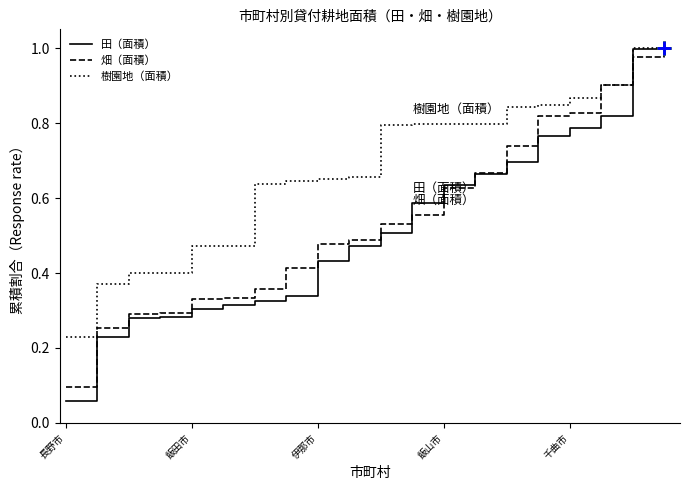

Which series has the largest range (max minus min)?

田（面積）